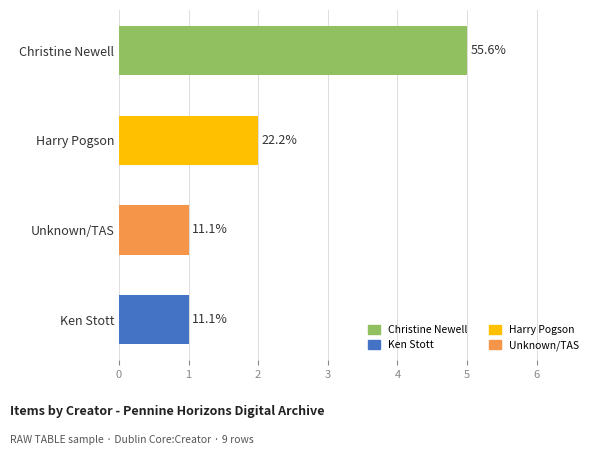

The chart shows a value of 1 at Ken Stott. True or false?

False